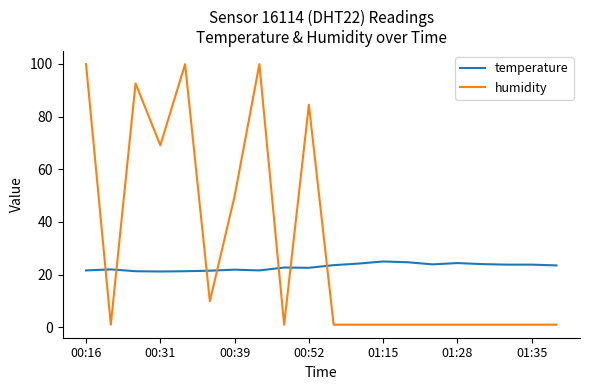

What is the difference between the maximum and minimum values in the temperature series?

3.8